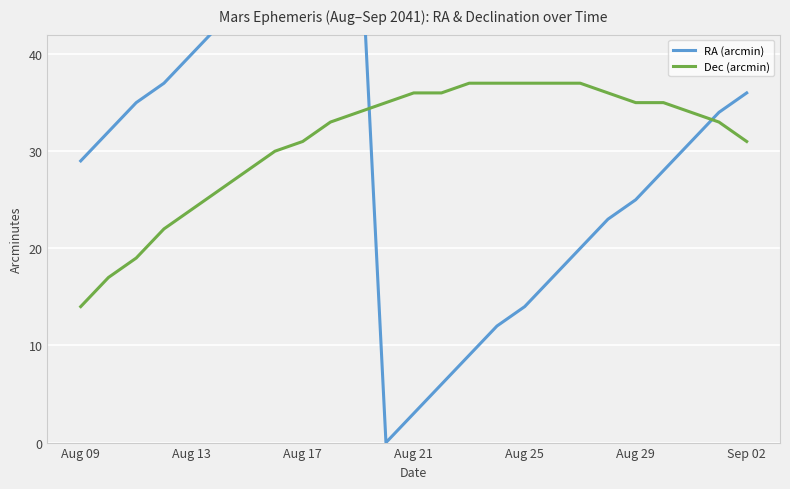

What is the highest value of the Dec (arcmin) series?

37